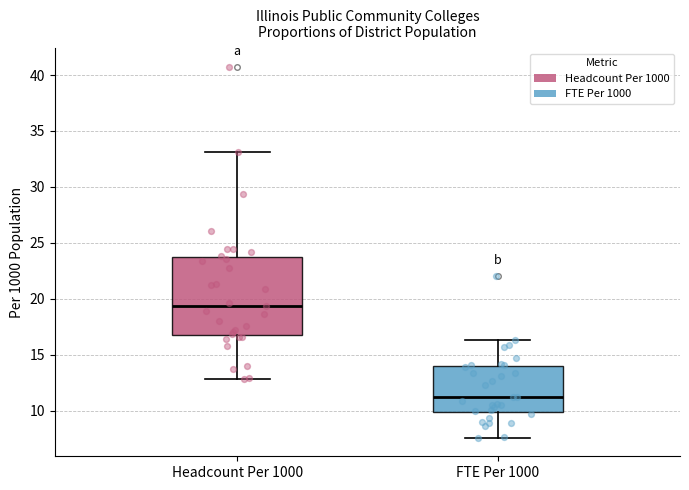

Reading left to right, transcribe this box plot: for each box, give where its median line is, the range the box spans, and where its two whiskers end, as read against the y-axis. The values are not printed on the chart, so give them approximately, as read against the axis.

Headcount Per 1000: median 19.5, box 16.5 to 23.5, whiskers 13.0 to 33.0
FTE Per 1000: median 11.0, box 10.0 to 14.0, whiskers 7.5 to 16.5